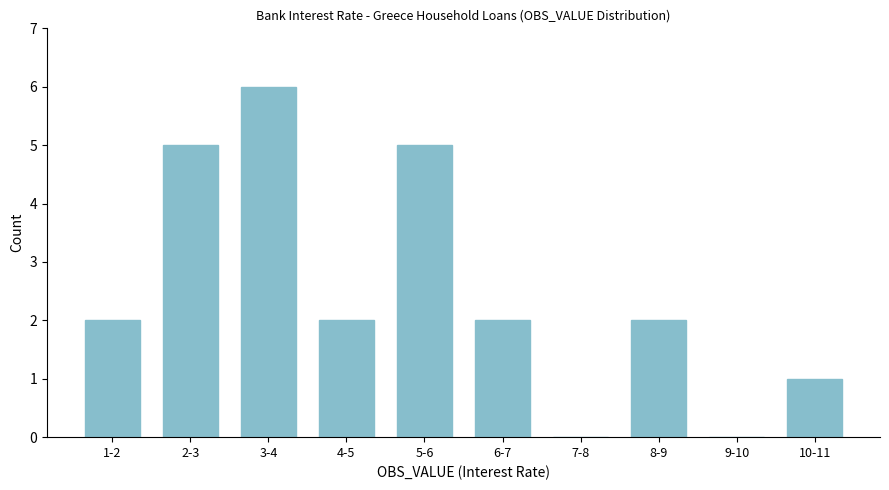

Reading left to right, transcribe all the data shown in this chart.

1-2=2	2-3=5	3-4=6	4-5=2	5-6=5	6-7=2	7-8=0	8-9=2	9-10=0	10-11=1